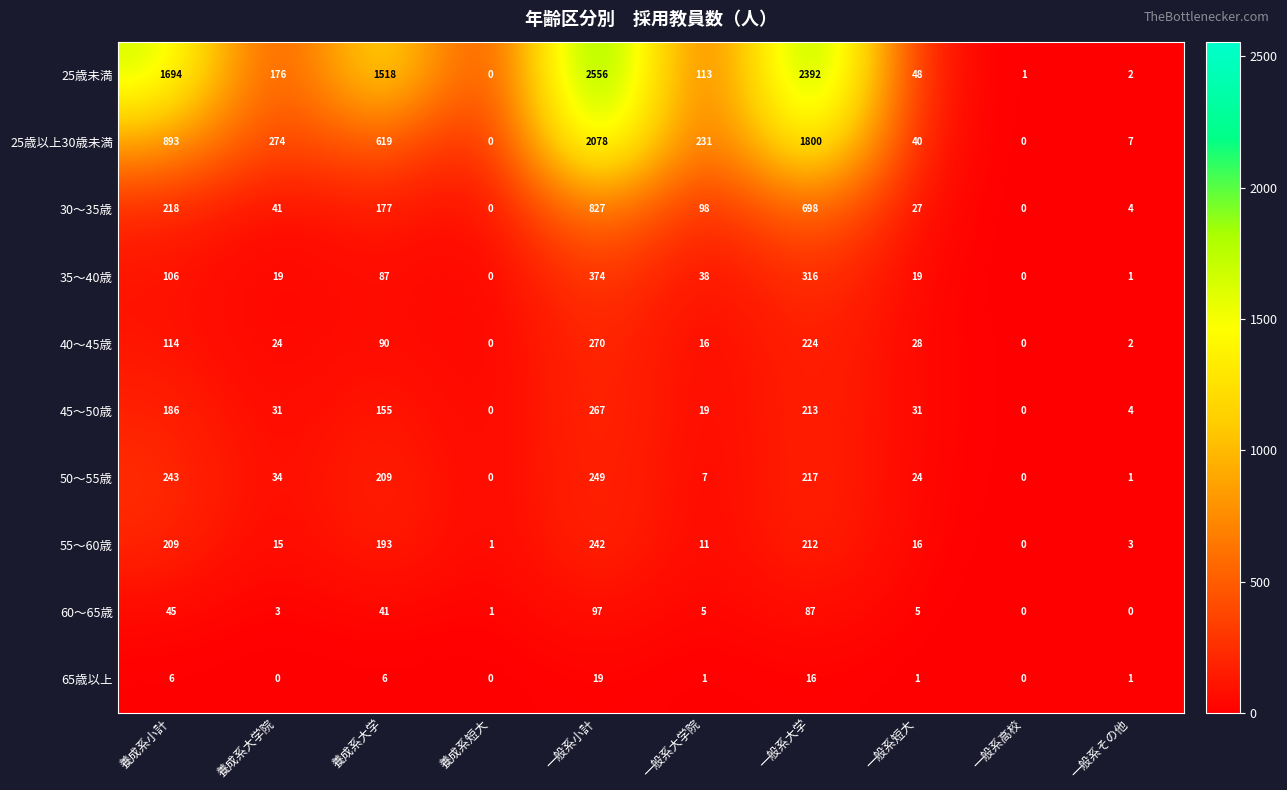

How many distinct data groups are displayed?

10